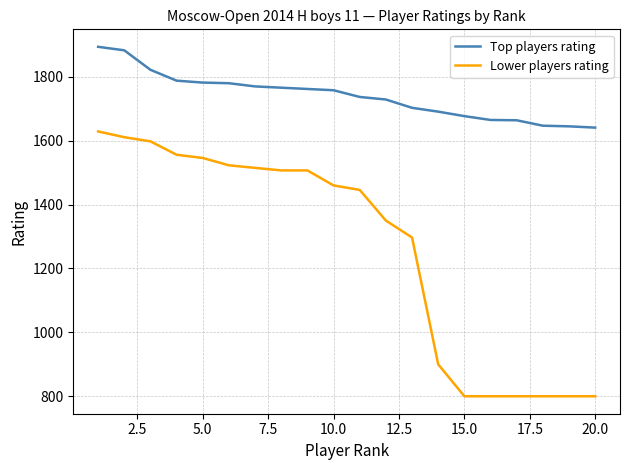

What is the difference between the maximum and minimum values in the Top players rating series?

253